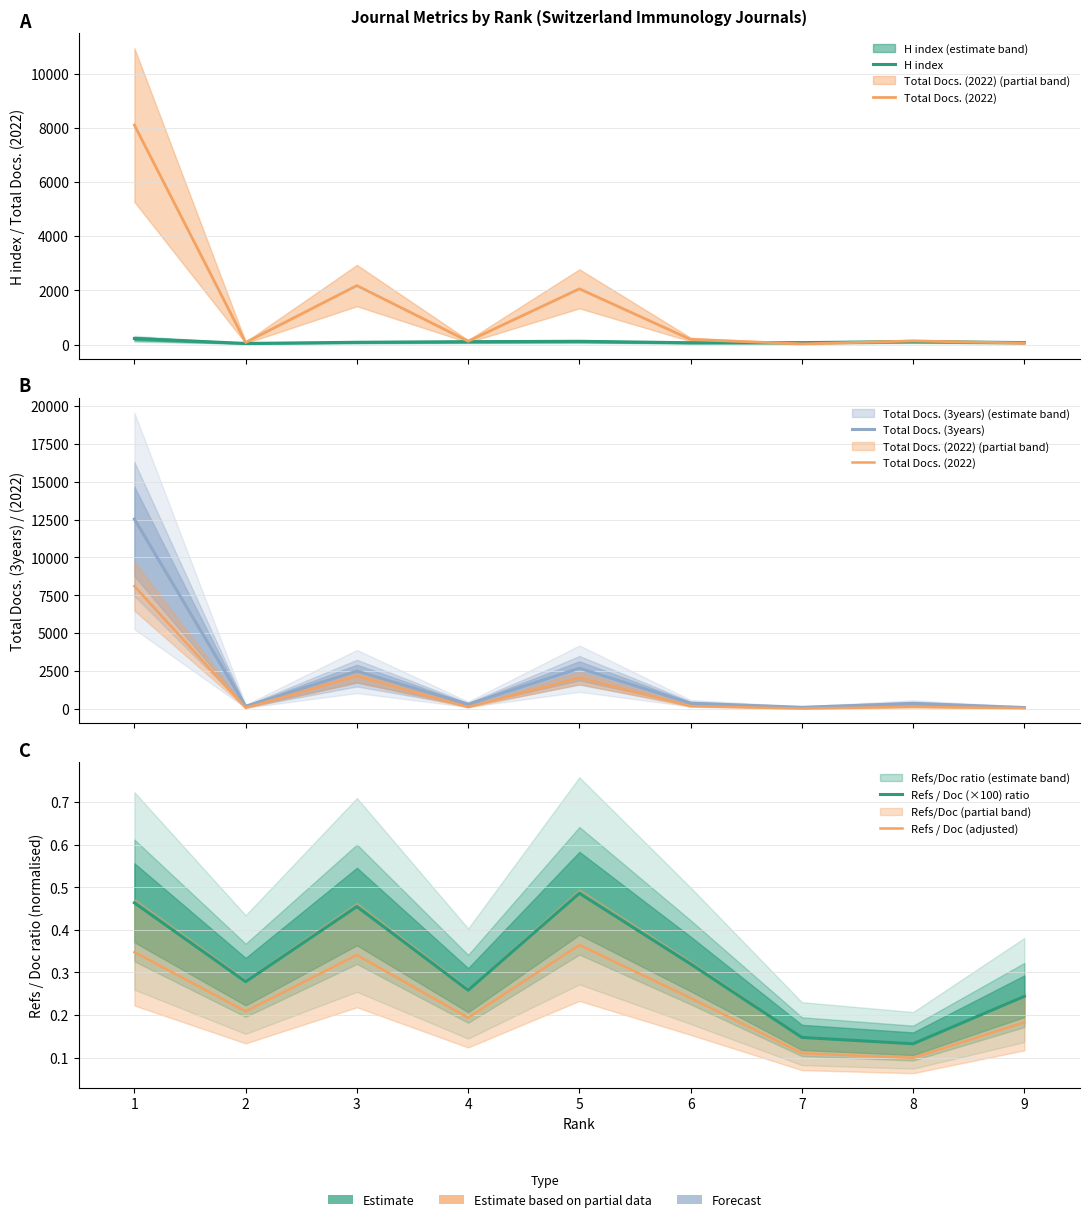

What is the value of the Refs / Doc (×100) ratio point at the 8th from the left?

0.1